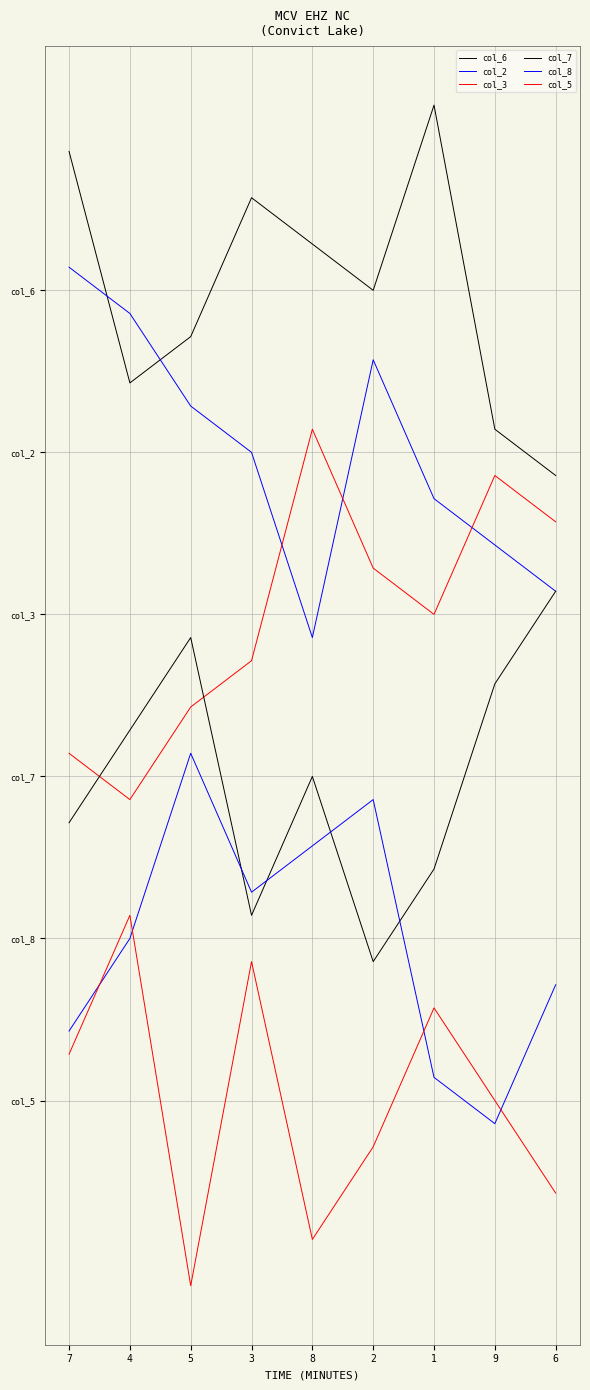

Rank the series by their maximum value, from lowest to highest.

col_5, col_8, col_7, col_3, col_2, col_6